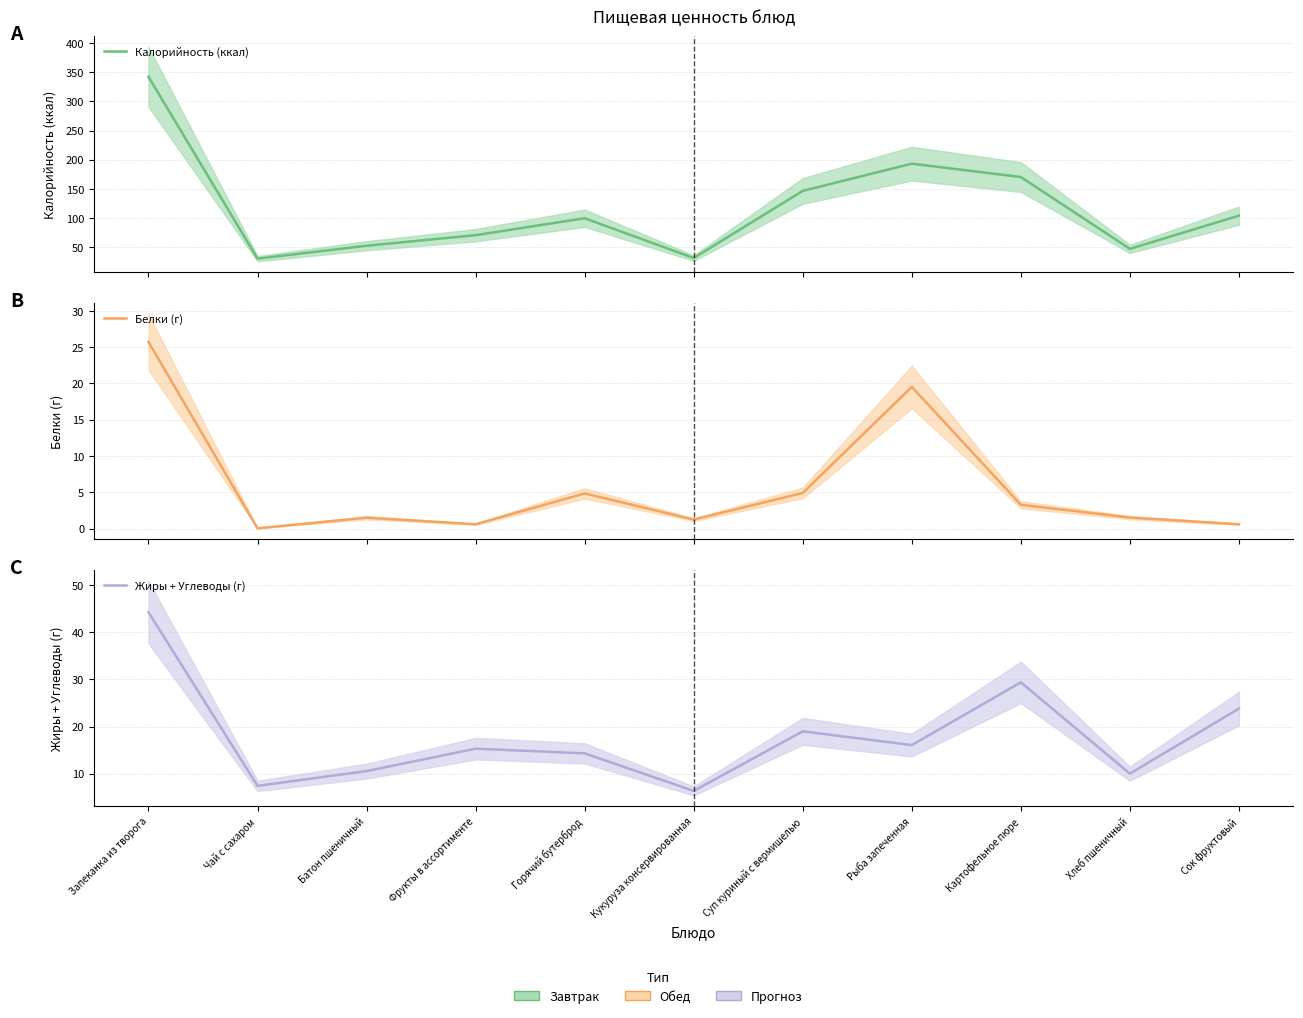

The value of Белки (г) at Запеканка из творога is 25.7. True or false?

True